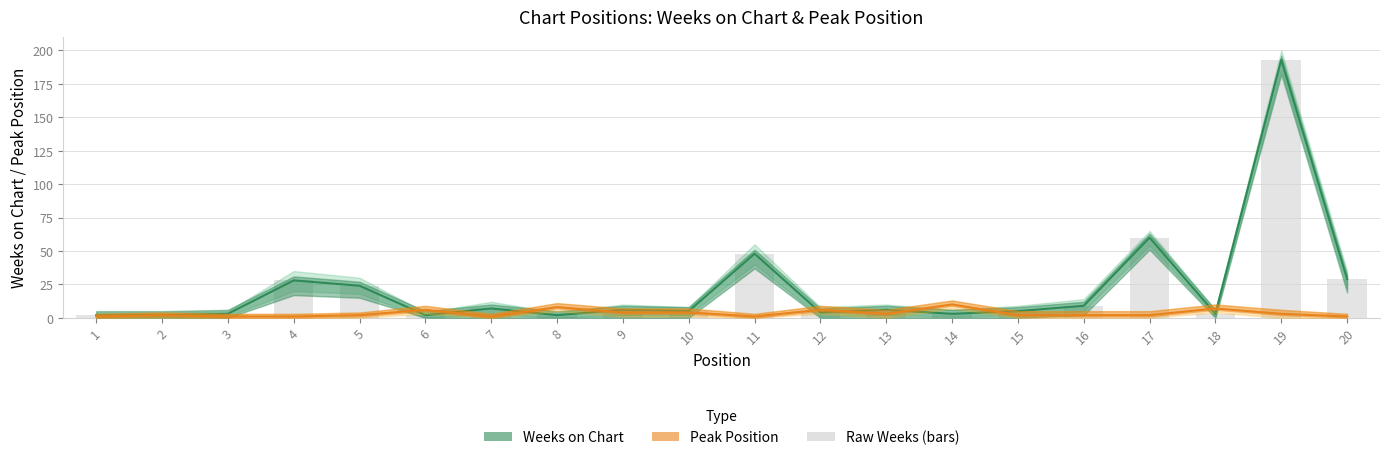

Where is Pico nearest to the value 5?

6